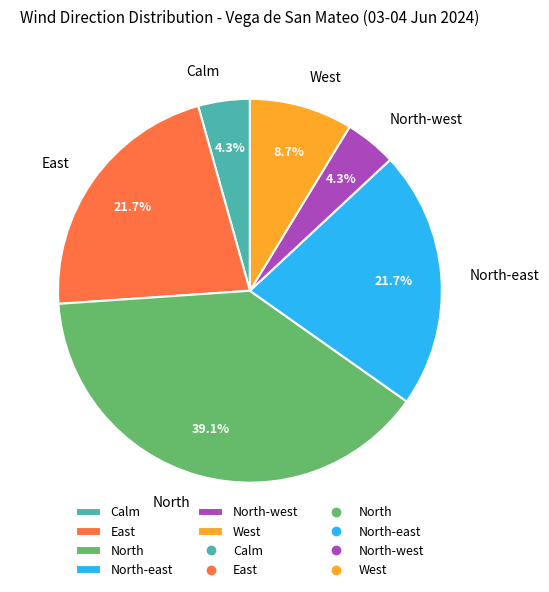

What portion of the pie excludes North-east?

78.3%